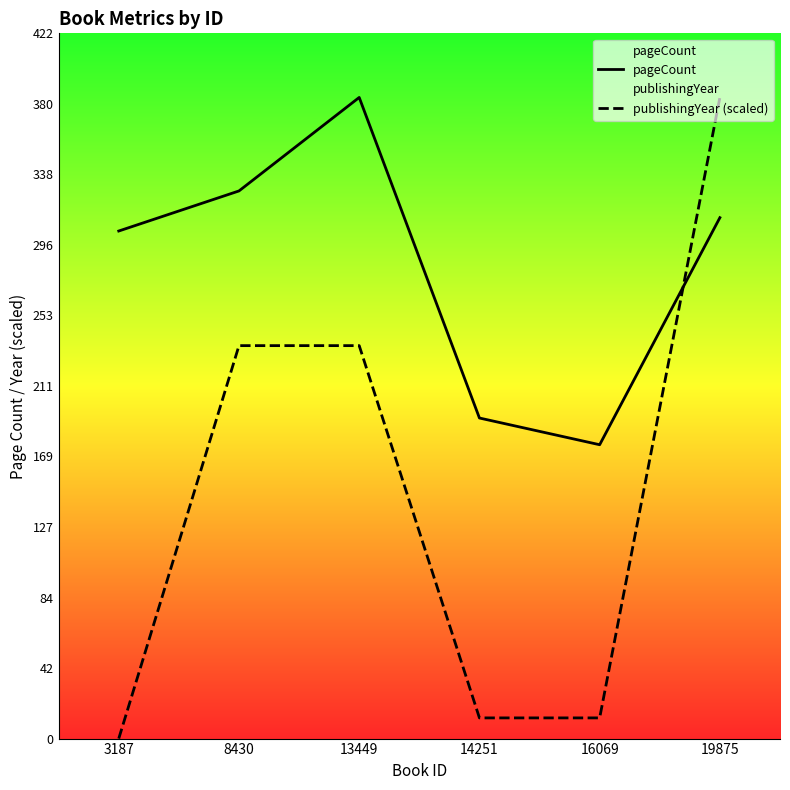

What is the average value of the publishingYear (scaled) series?

146.6